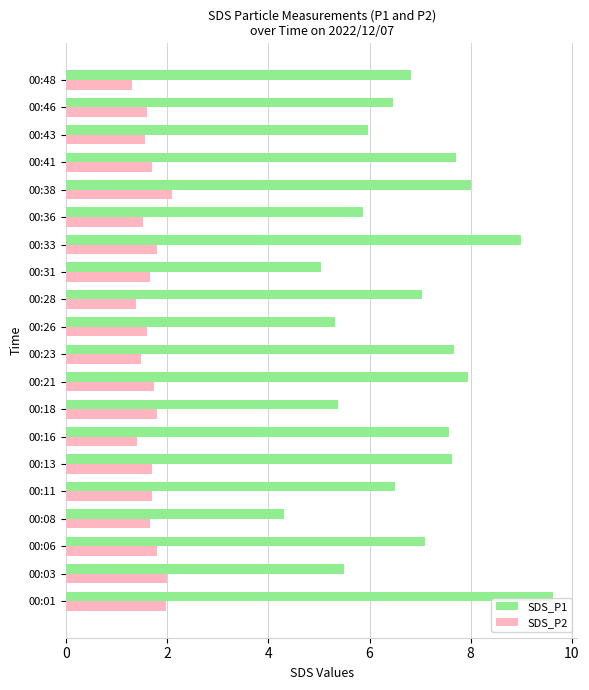

True or false: SDS_P2 has a value of 2.8 at 00:21.

False